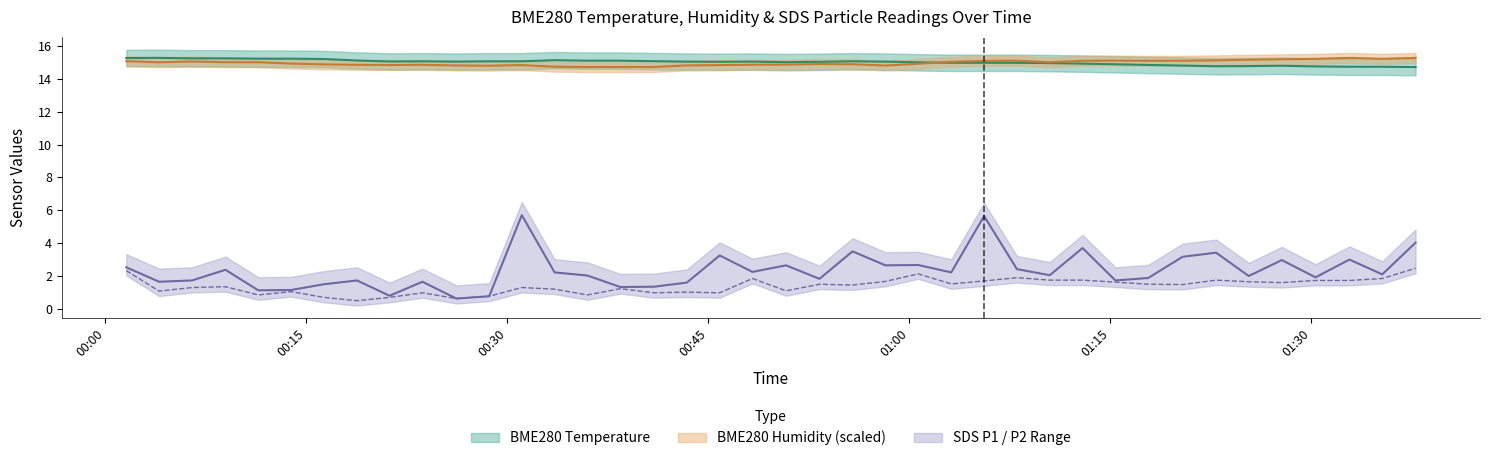

At which label is SDS_P2 closest to 1?

2021/07/07 00:23:40